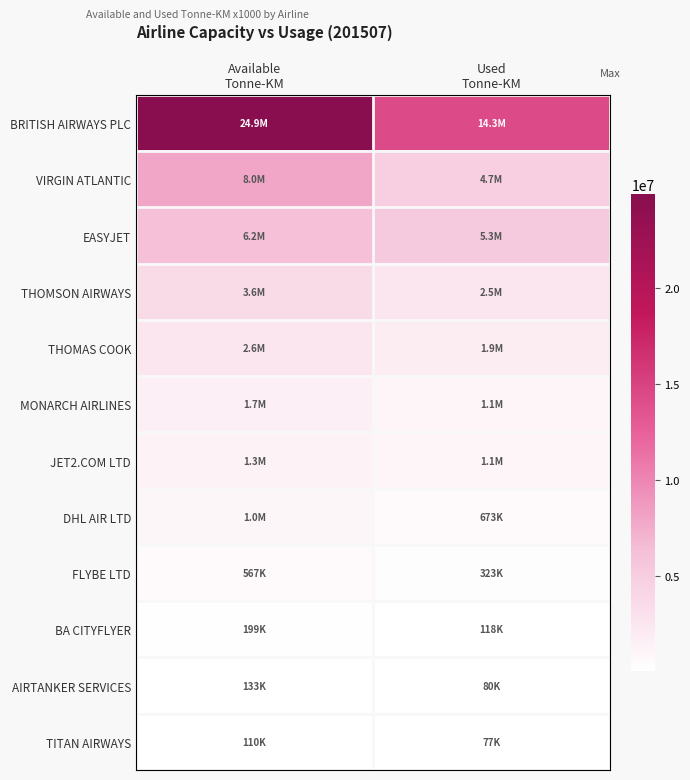

At how many categories does at least one series exceed 23132612?

1